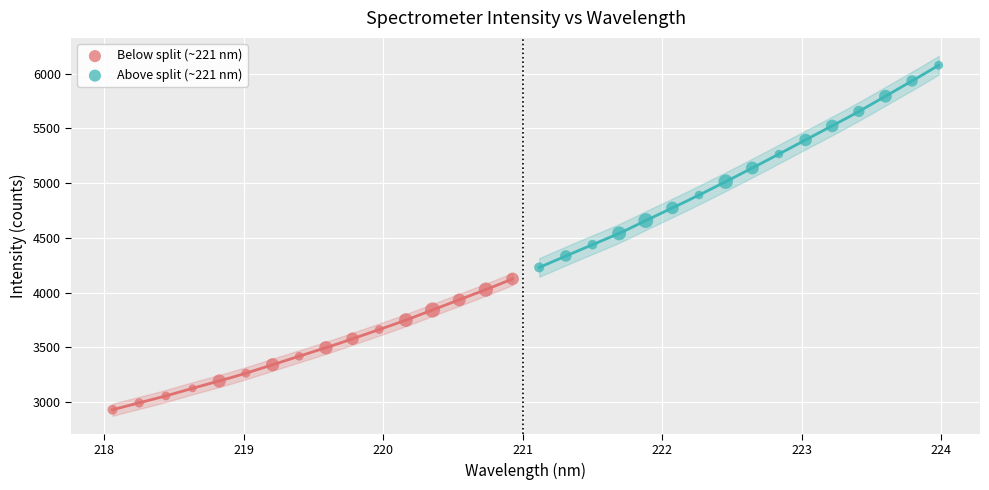

Which series has the largest Y range (max minus min)?

Above split (~221 nm)